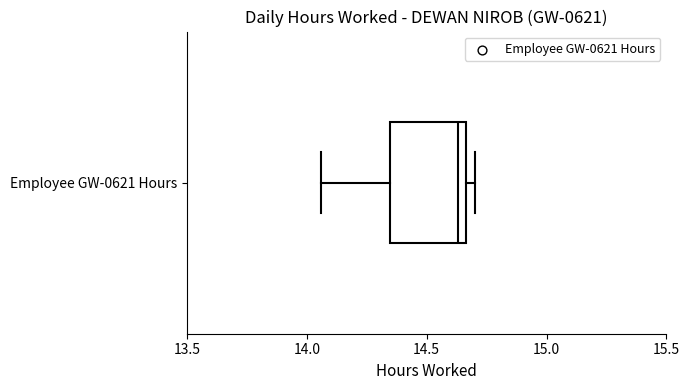

Transcribe this box plot: give where the median line is, the range the box spans, and where the two whiskers end, as read against the x-axis. The values are not printed on the chart, so give them approximately, as read against the axis.

median 14.65 (just left of the box's right edge), box 14.35 to 14.65, whiskers 14.05 to 14.70